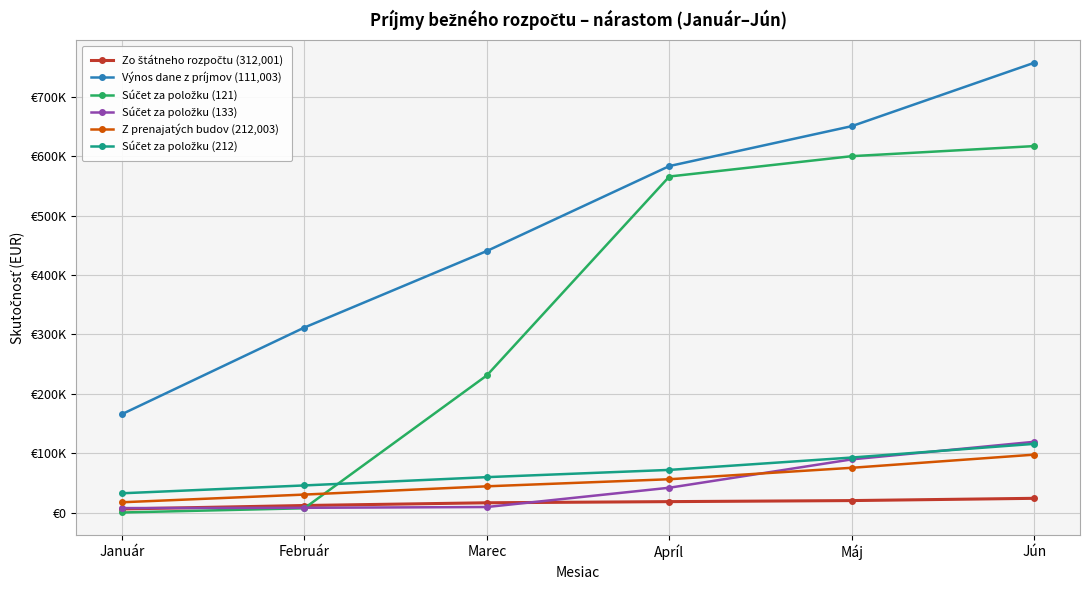

At which category is the sum across all series the highest?

Jún